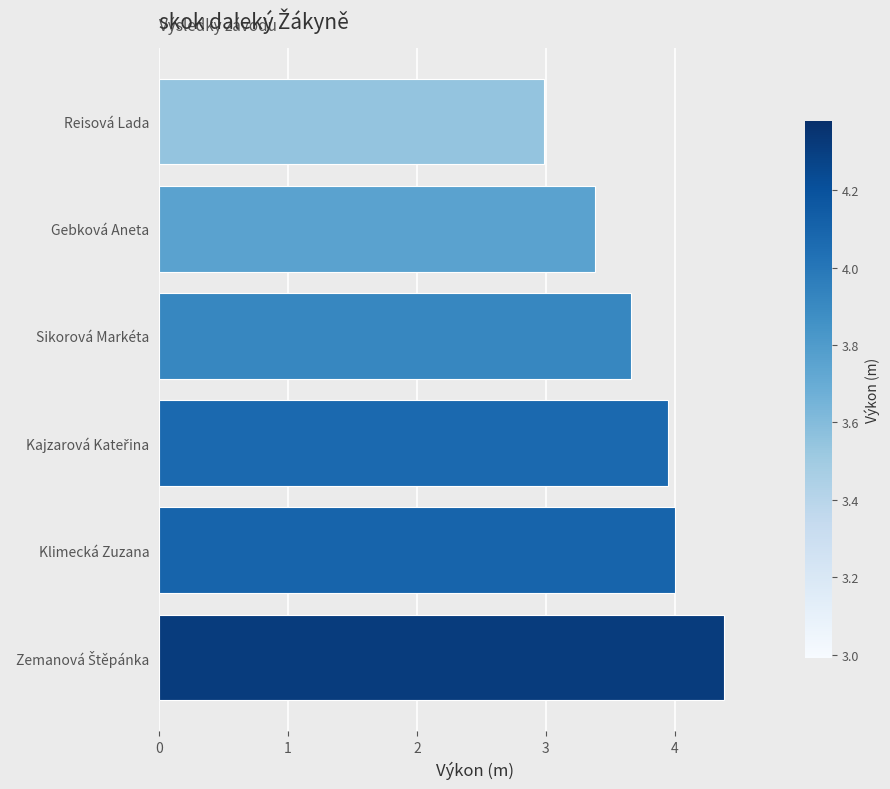

What is the sum of the values at Sikorová Markéta and Klimecká Zuzana?

7.7